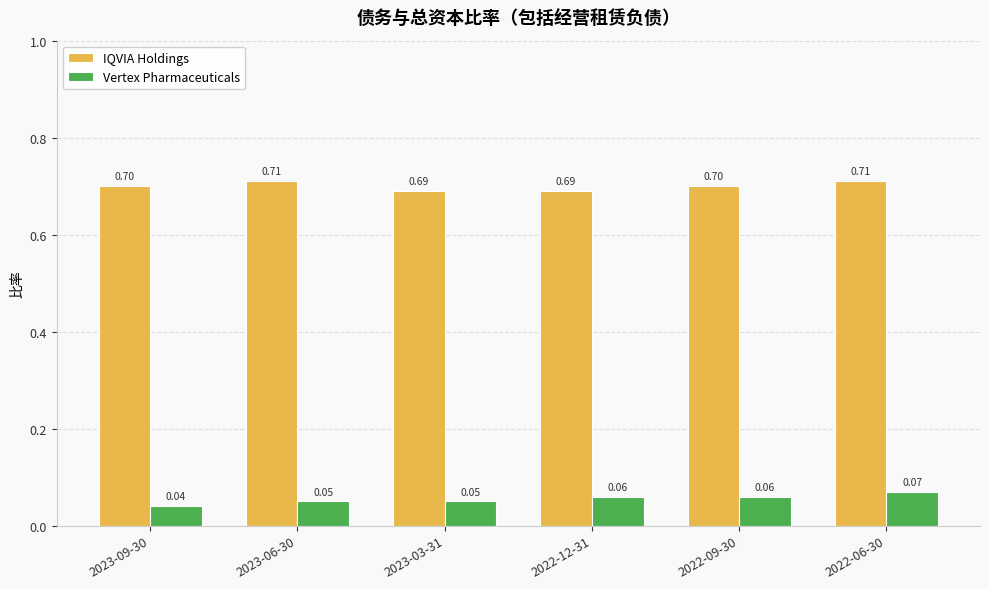

How many IQVIA Holdings values are between 0 and 1?

6